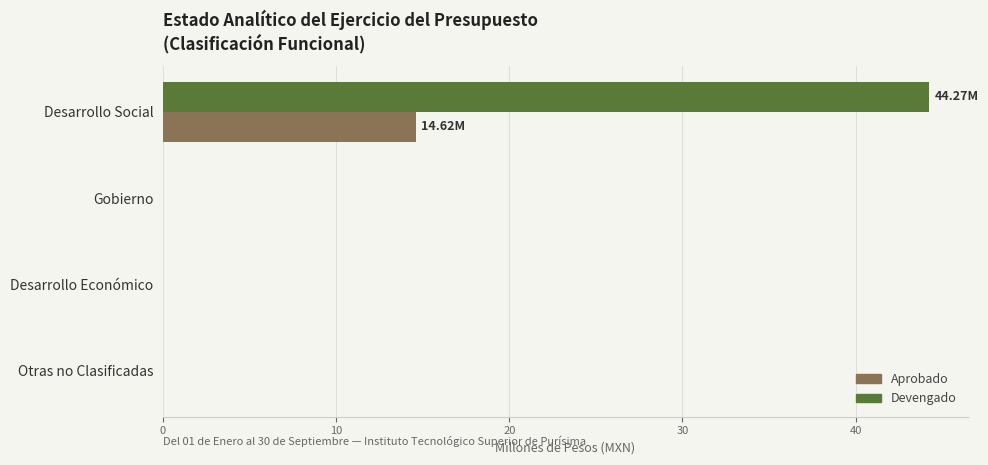

Which category has the highest value across all series?

Desarrollo Social